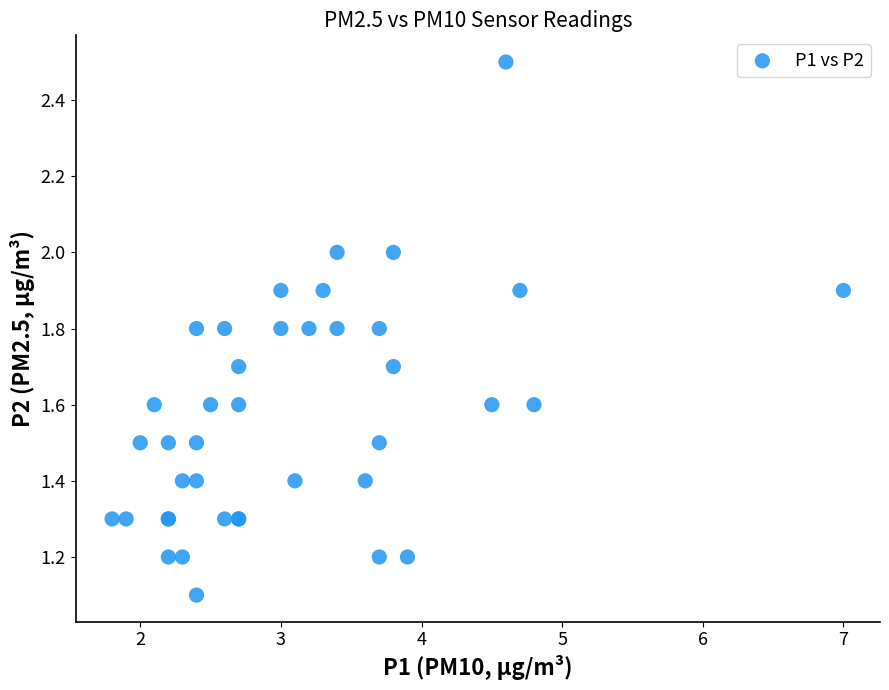

What Y value in the scatter plot is closest to 1?

1.1